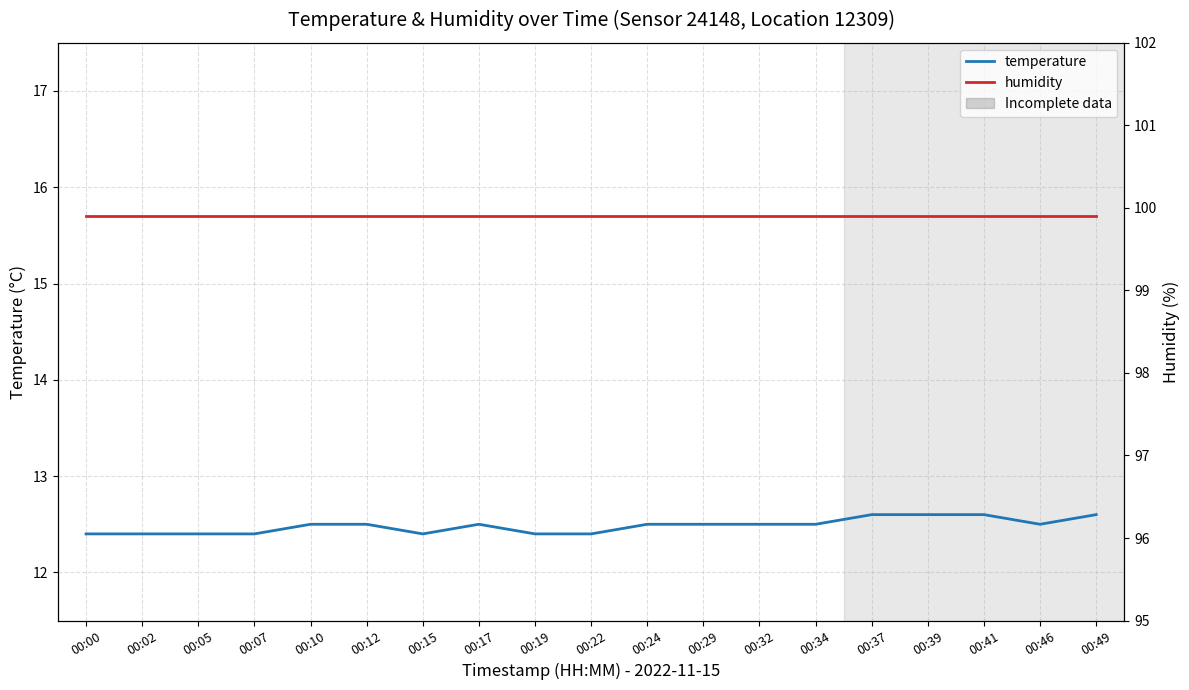

Read the temperature value at 00:00.

12.4